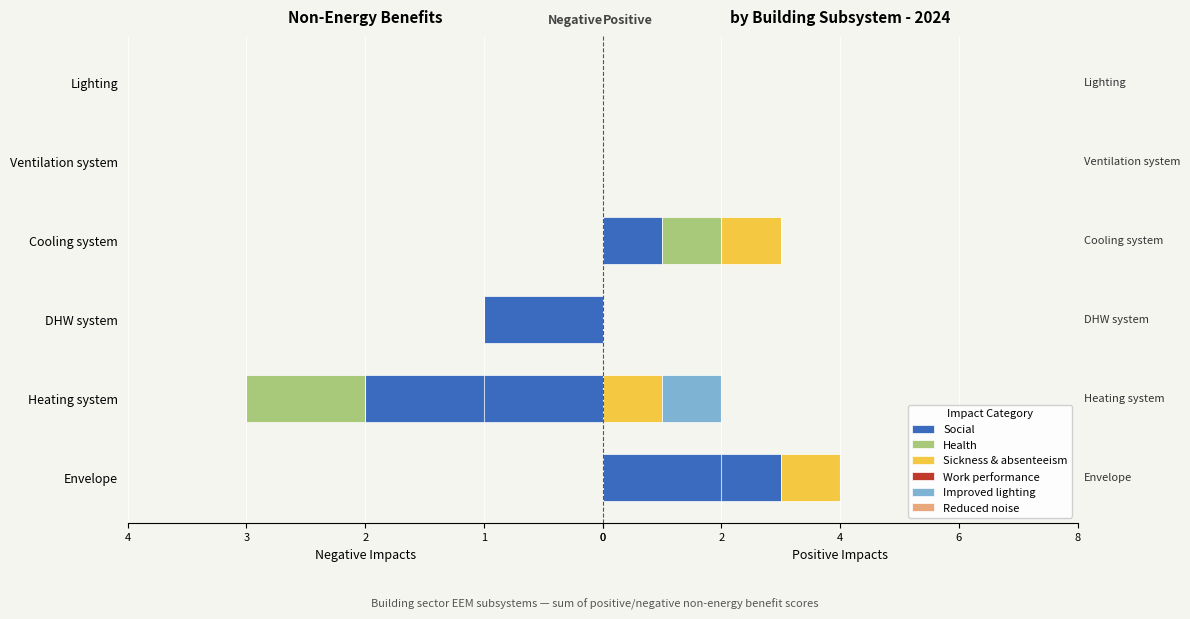

List the series in order of their peak value, lowest first.

Work performance, Reduced noise, Health, Sickness & absenteeism, Improved lighting, Social